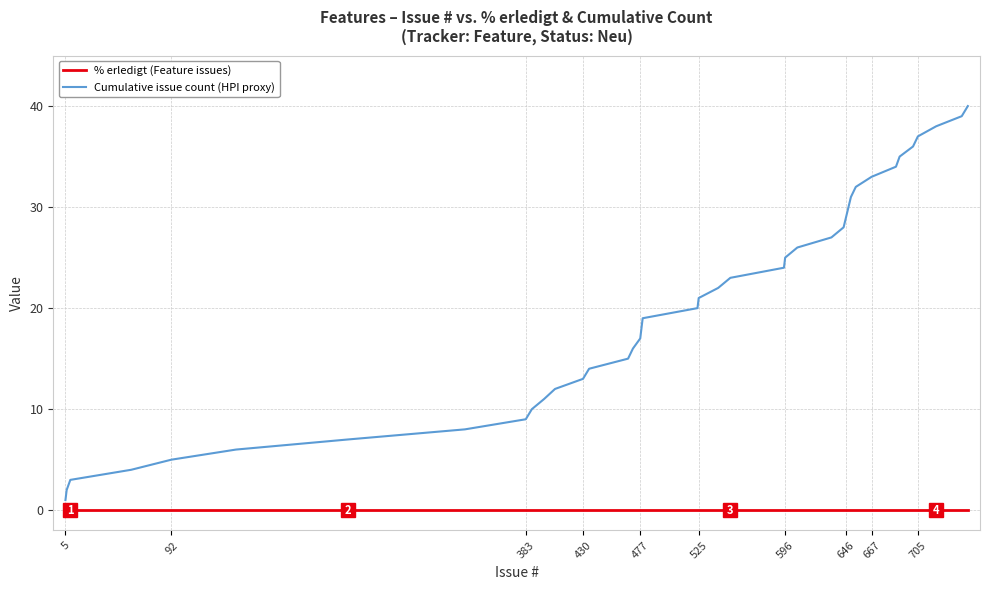

Rank the series by their average value, from highest to lowest.

Cumulative issue count (HPI proxy), % erledigt (Feature issues)